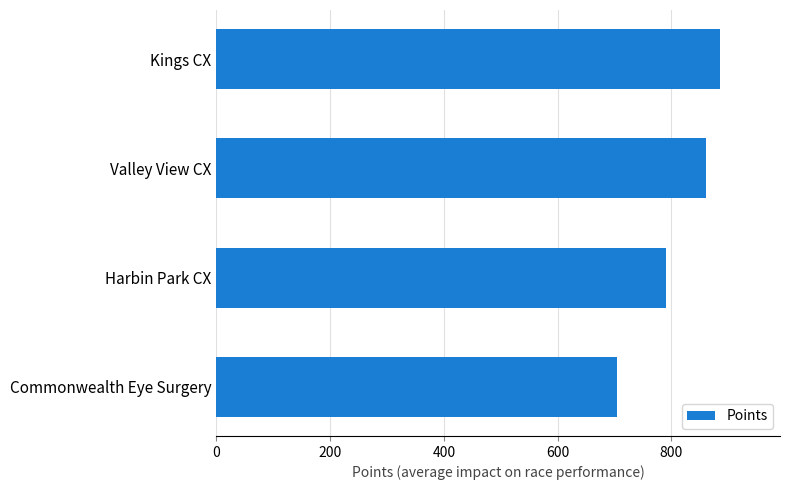

Reading bottom to top, list all the values displayed in this chart.

704.1	790.6	861.8	884.9